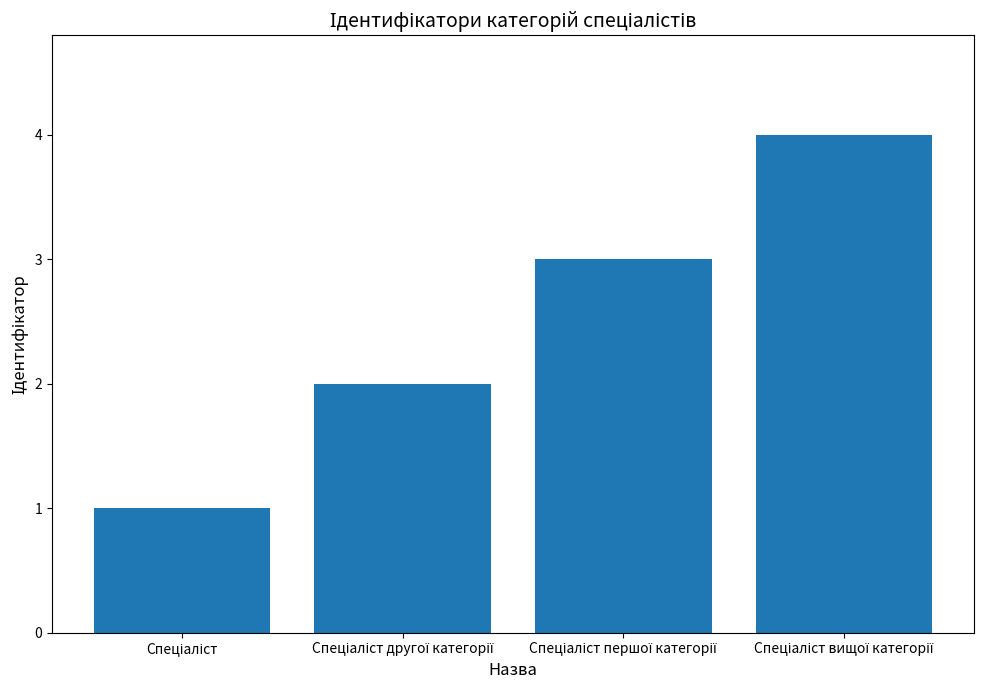

What is the minimum value shown in the chart?

1